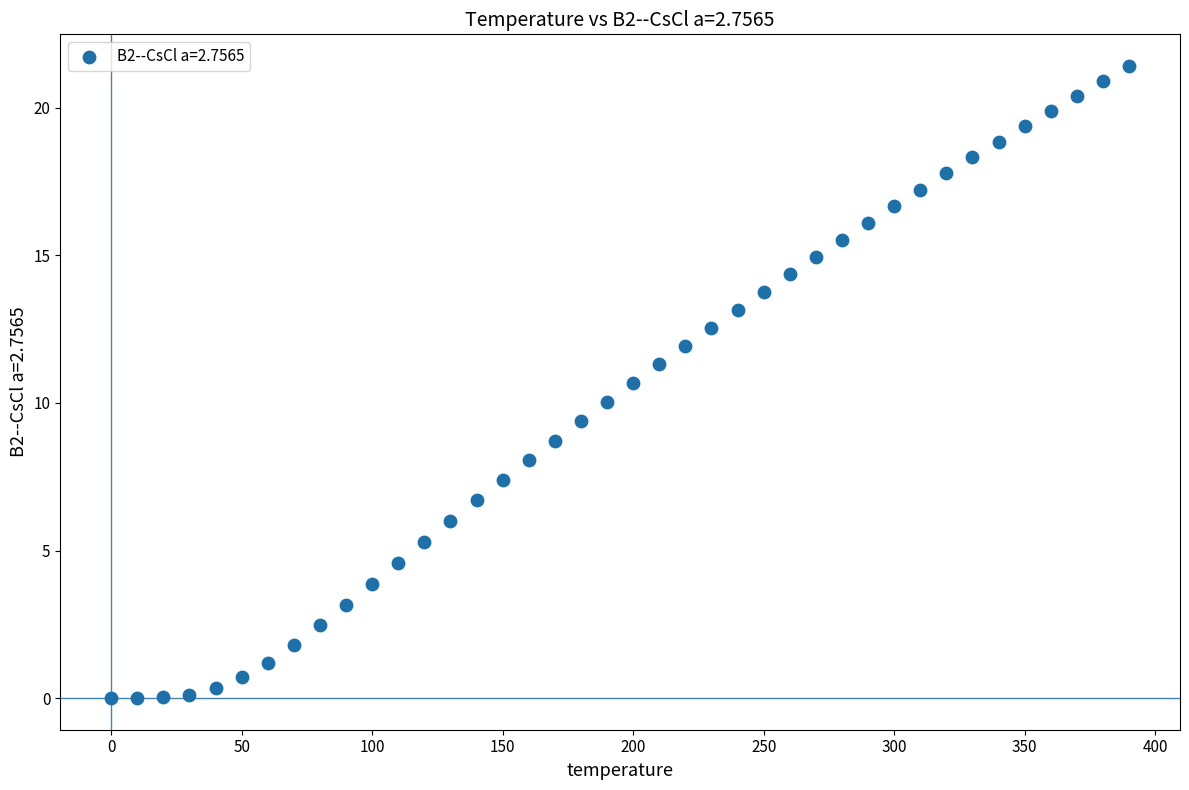

What is the range of X values (max minus min)?

390.0